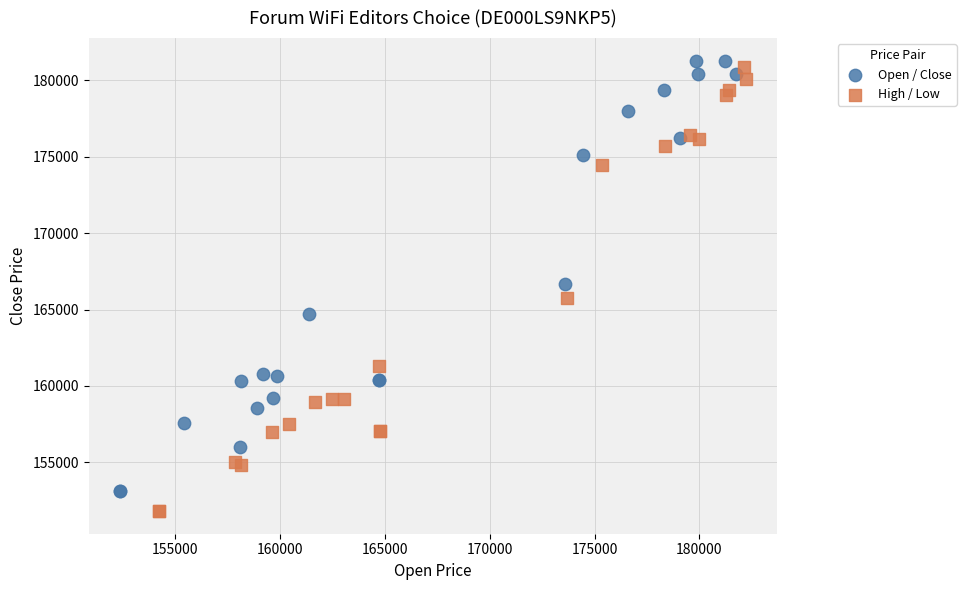

Which series contains the lowest Y value?

High / Low